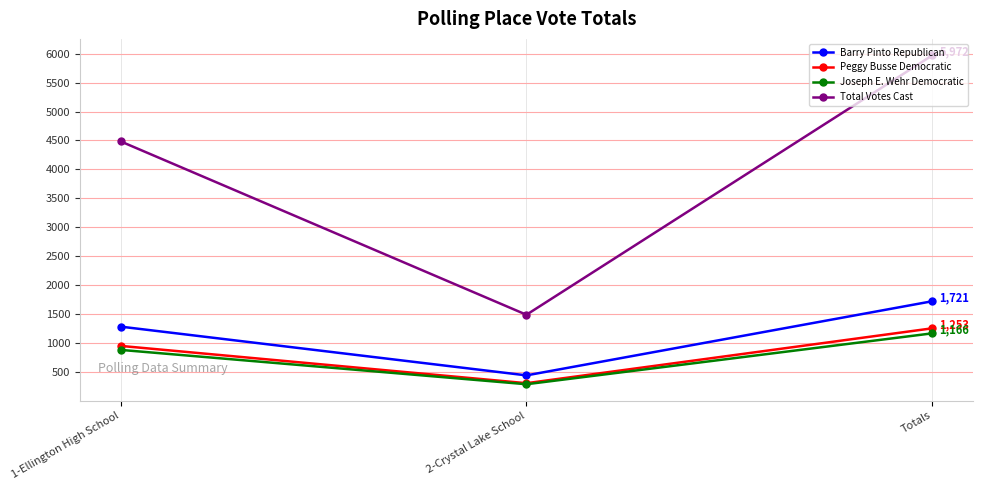

Between 1-Ellington High School and 2-Crystal Lake School, which series saw the biggest shift?

Total Votes Cast